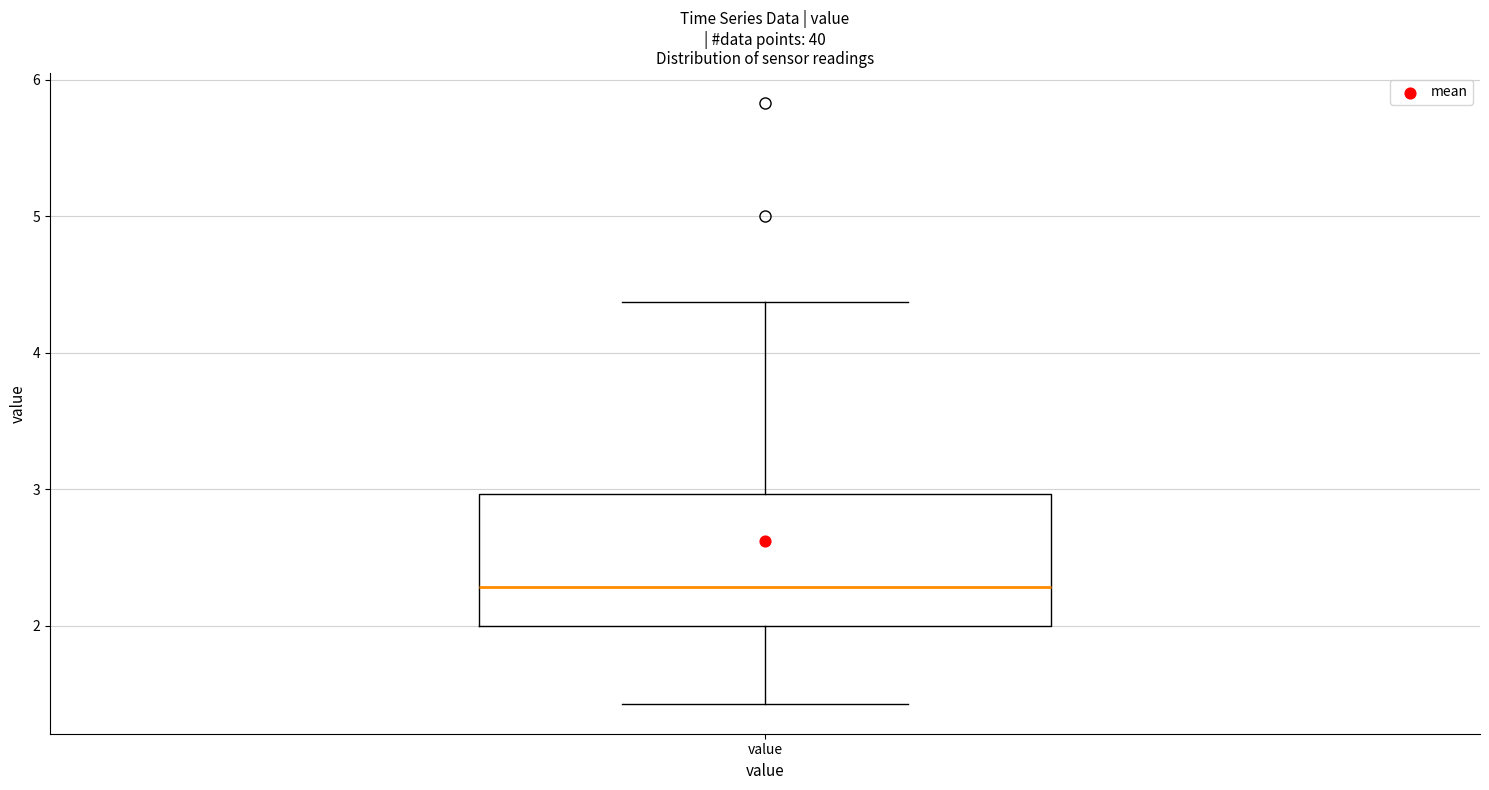

Where does the upper whisker of the box for value end on the y-axis? The values are not printed on the chart, so give them approximately, as read against the axis.

4.4